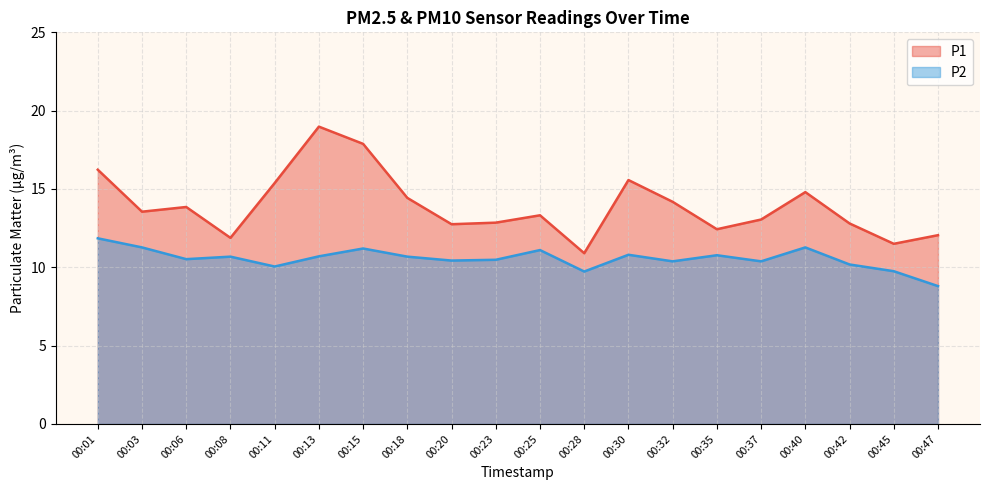

Is the value of P2 at 00:45 greater than the value of P1 at 00:32?

No